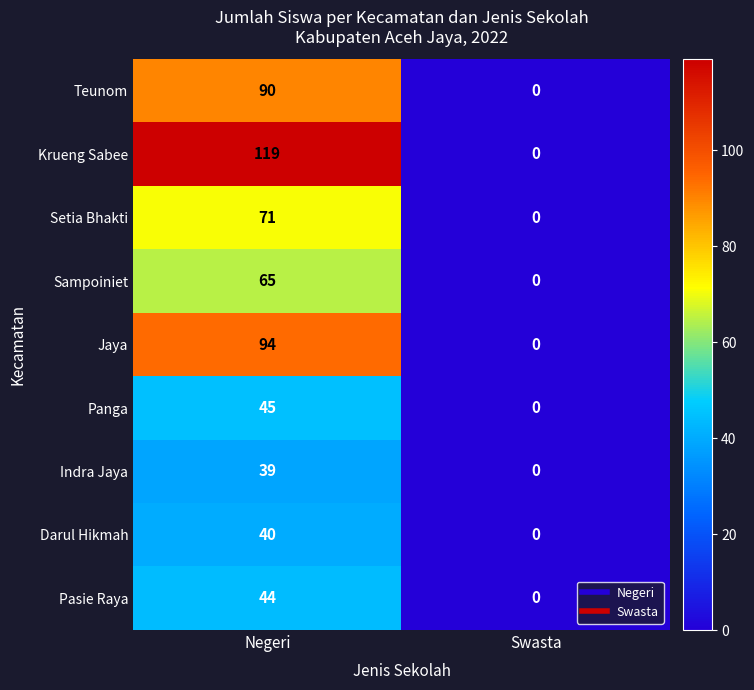

How many values in the Setia Bhakti series are below 71?

1